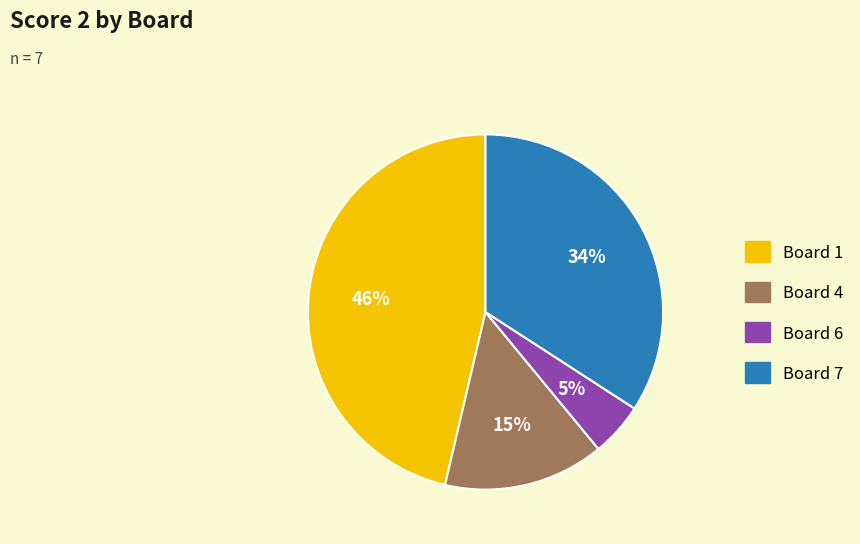

Does any single category account for the majority?

No